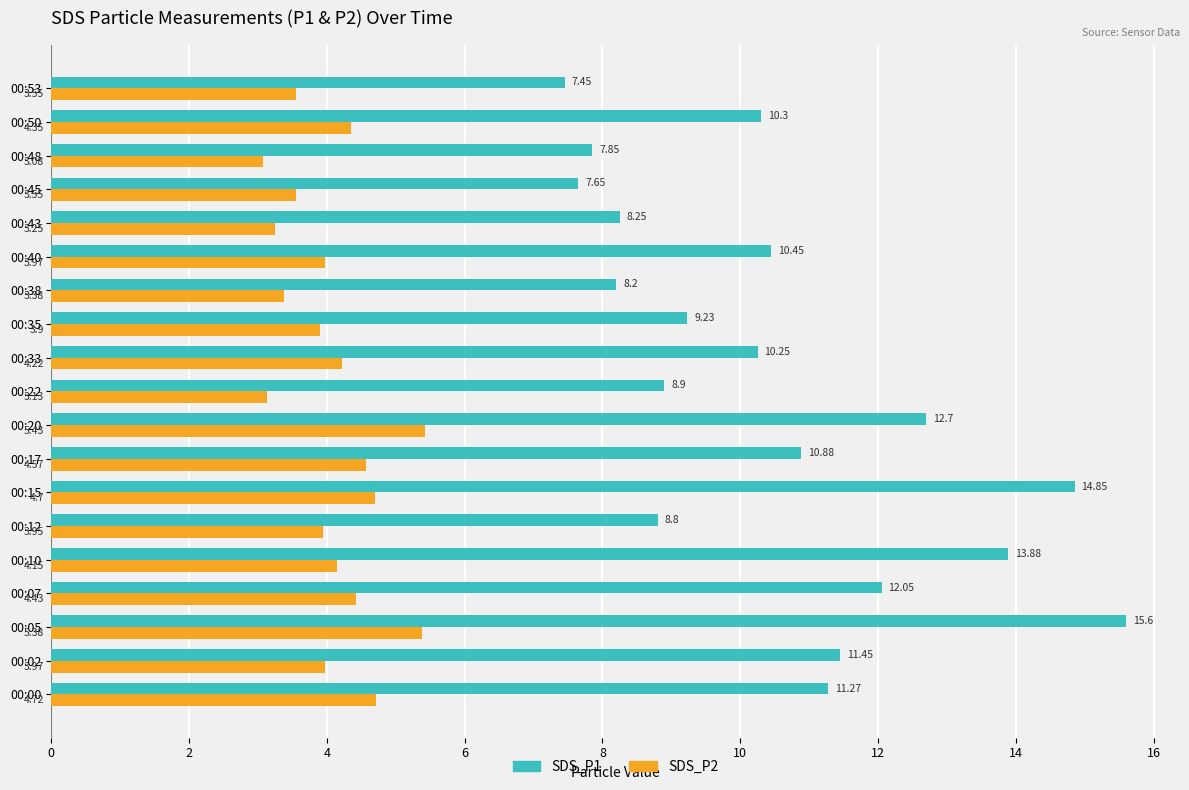

Rank the series by their average value, from highest to lowest.

SDS_P1, SDS_P2